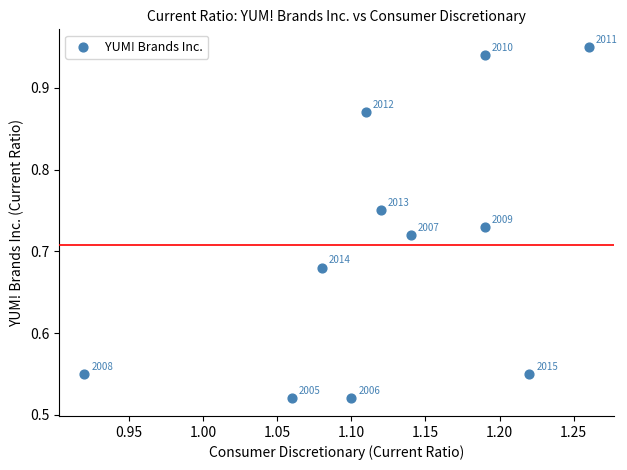

What is the average X value?

1.1